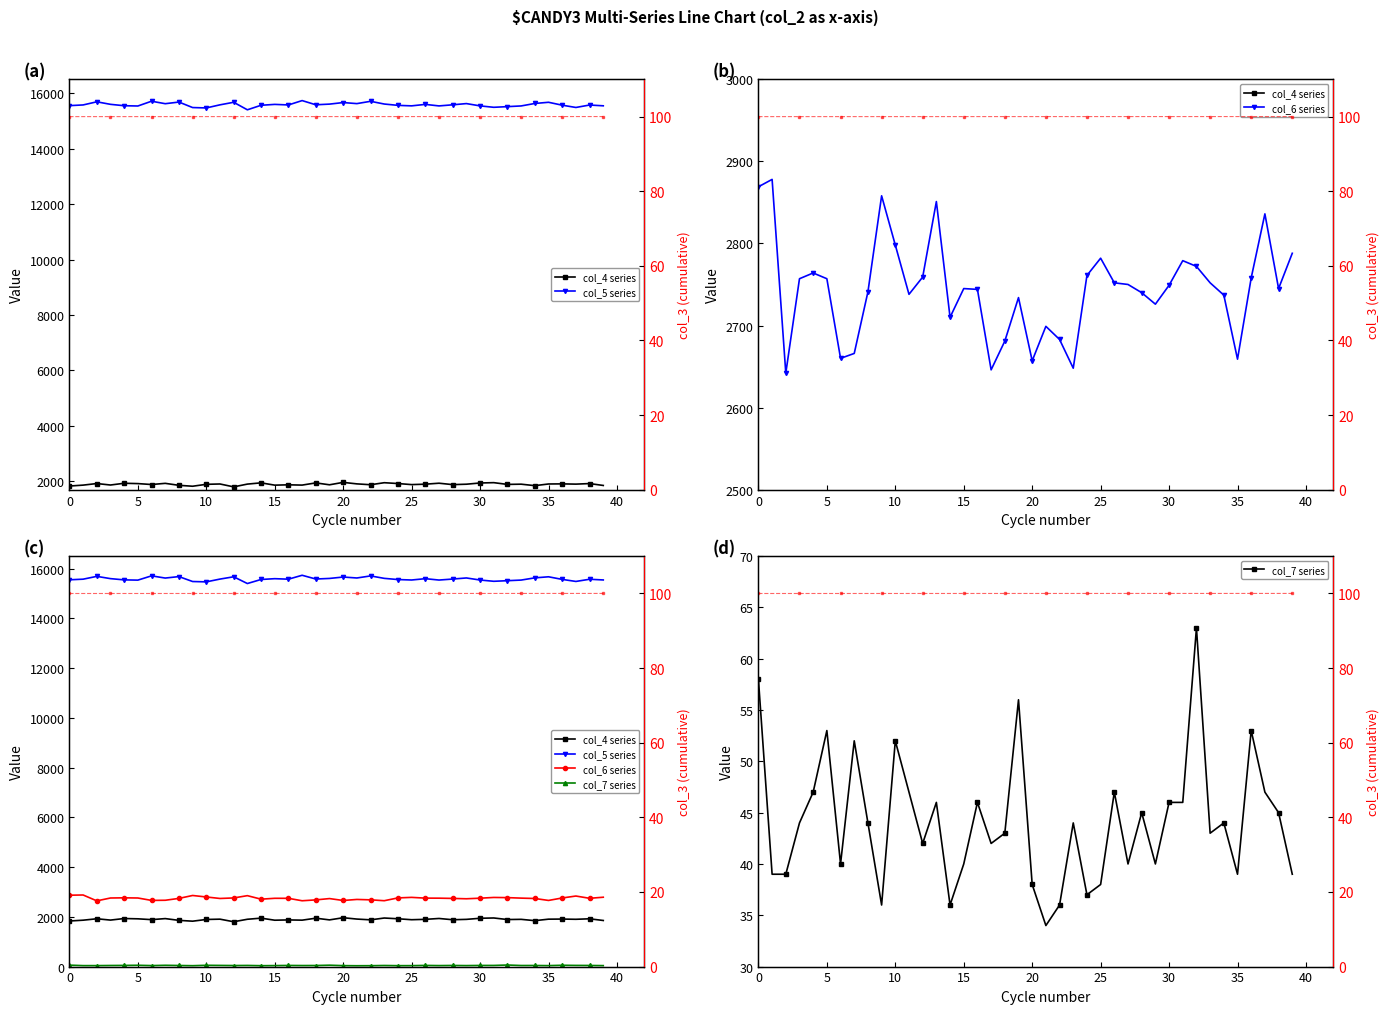

Is this an area chart (filled region under the line)?

No